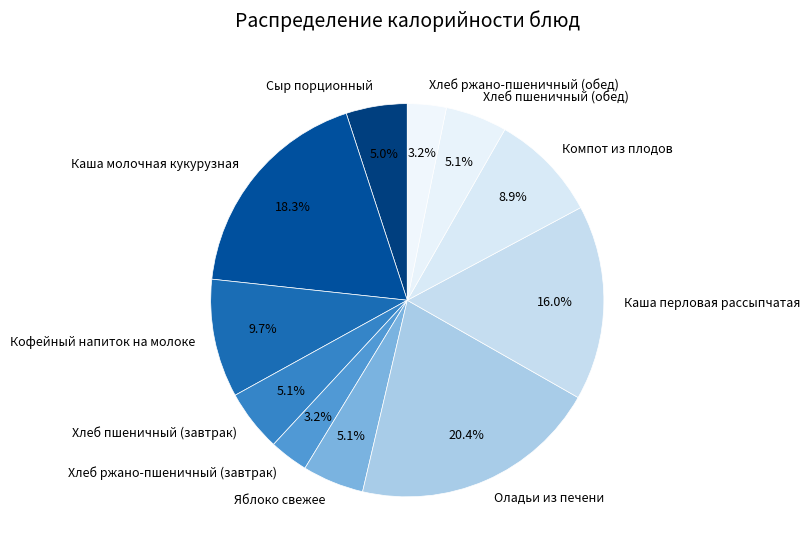

Does any single category account for the majority?

No